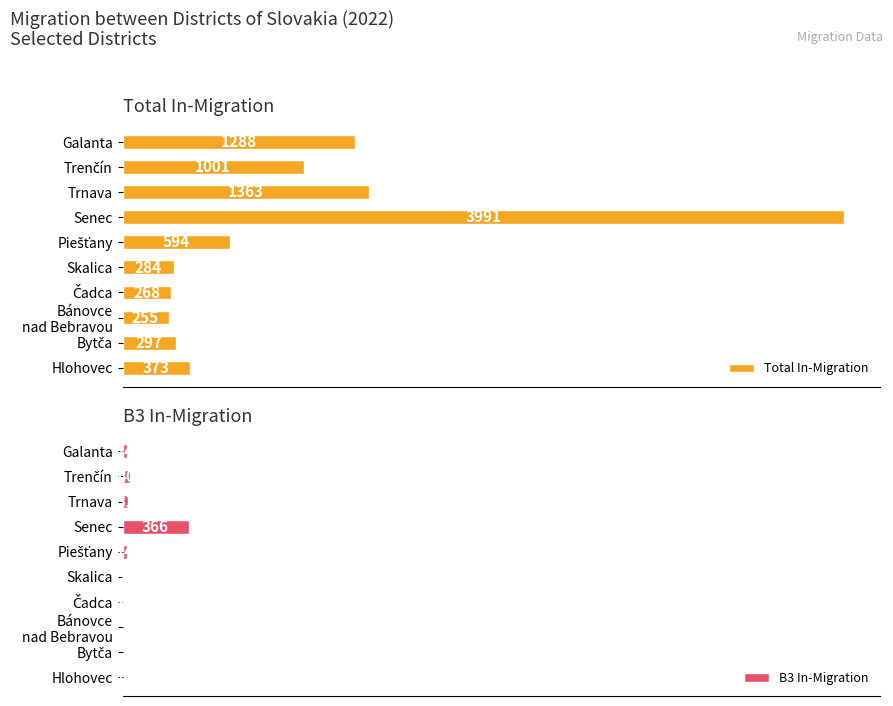

List the series in order of their peak value, lowest first.

B3 In-Migration, Total In-Migration